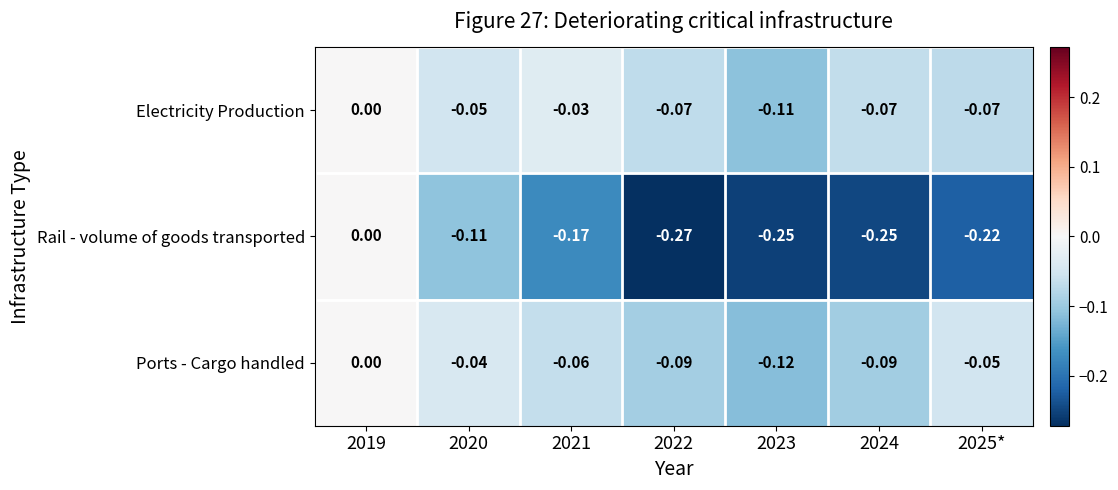

Which series has the largest total across all categories?

Electricity Production